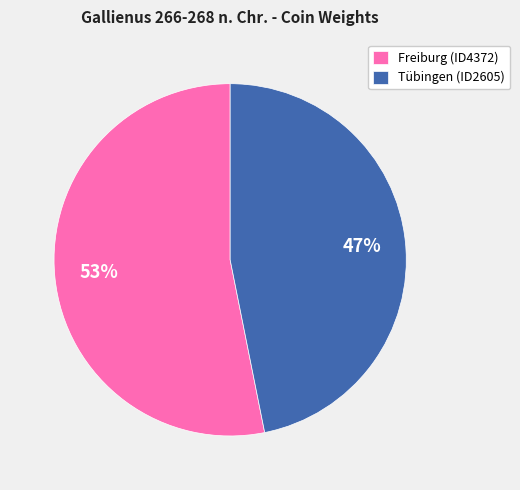

Count the number of slices in the pie.

2